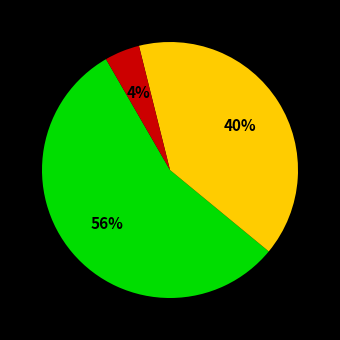

To the nearest percent, what is the average slice percentage?

33%